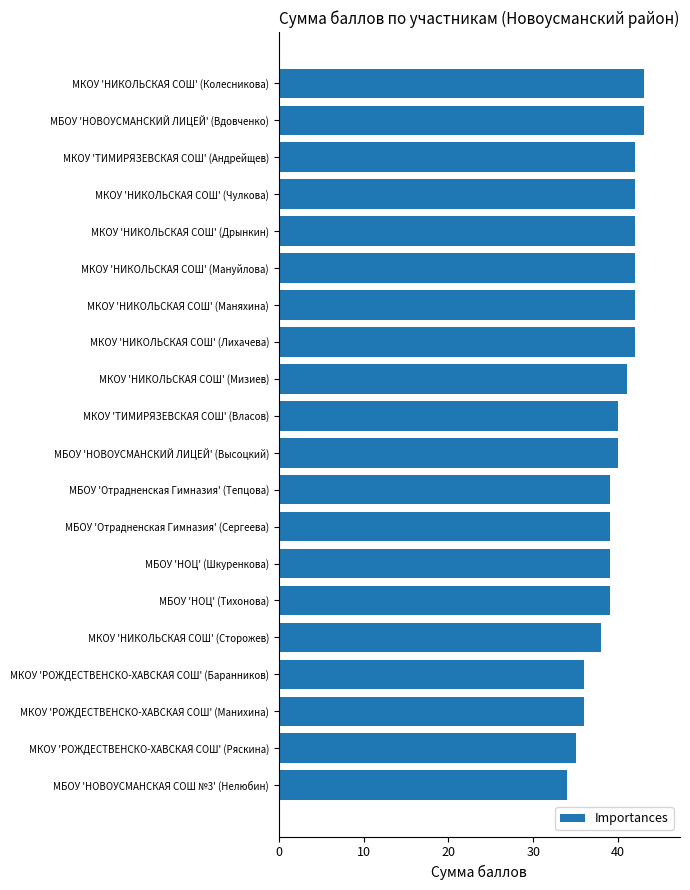

What is the approximate value at МБОУ 'Отрадненская Гимназия' (Тепцова)?

39